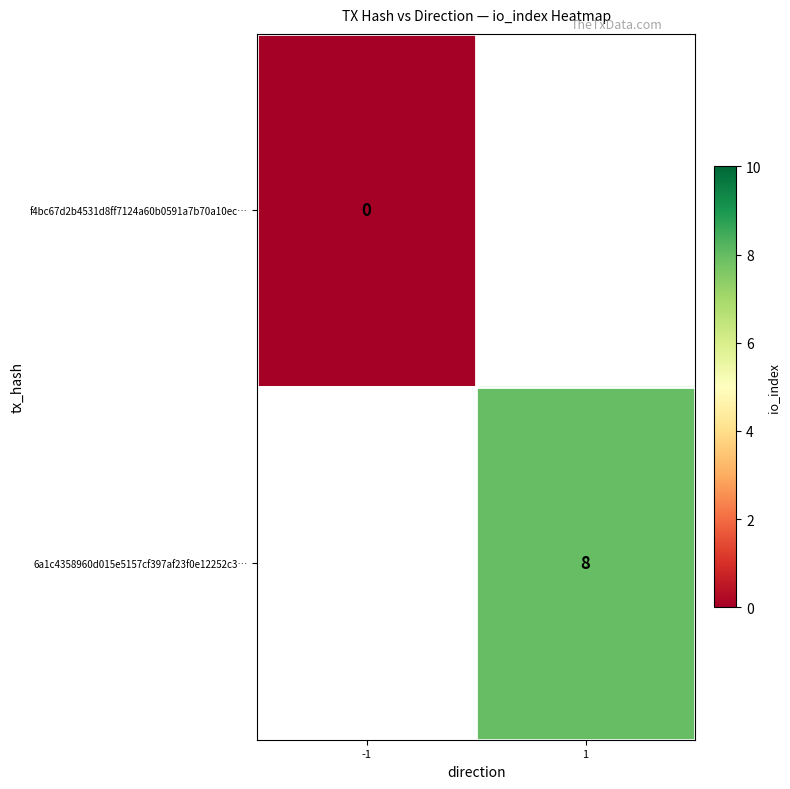

Count the number of data series in this chart.

2